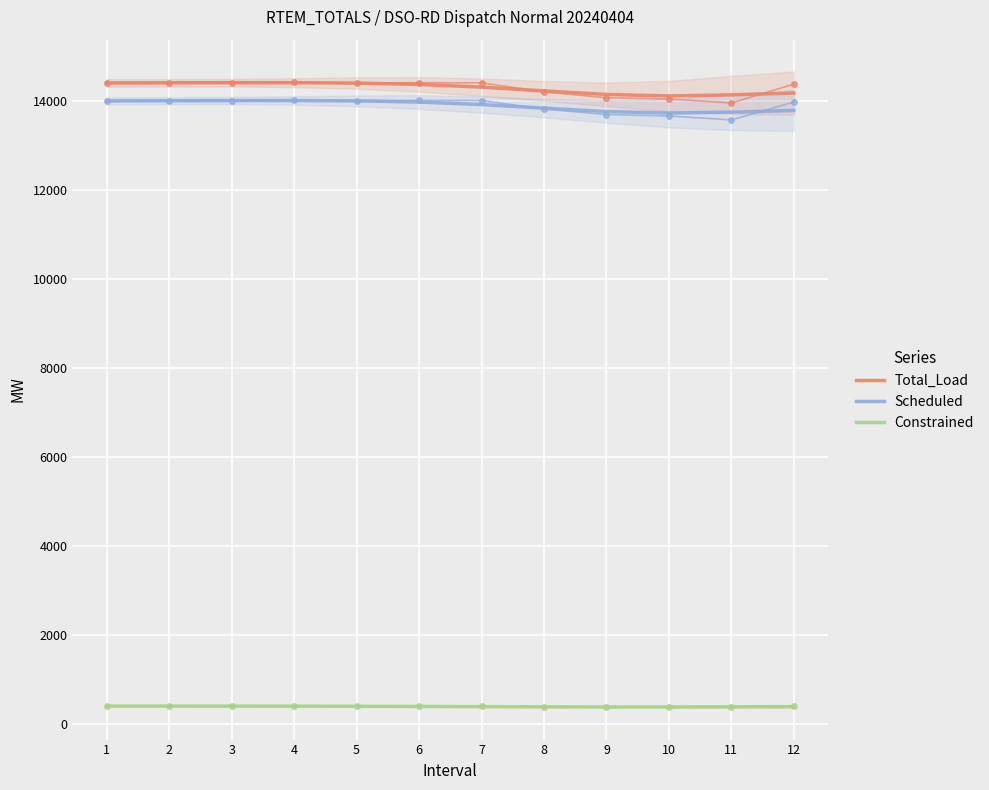

Which series has the largest total across all categories?

Total_Load